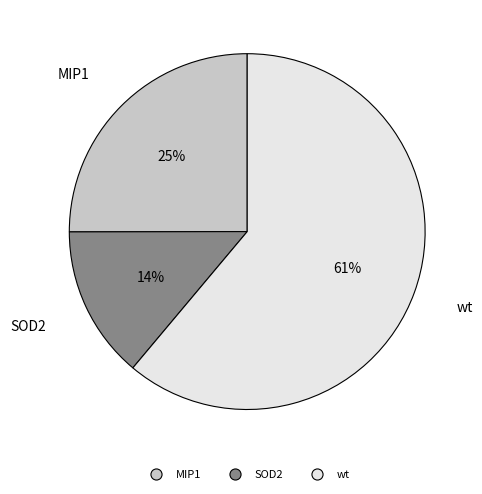

Which slice represents more than half of the pie?

wt